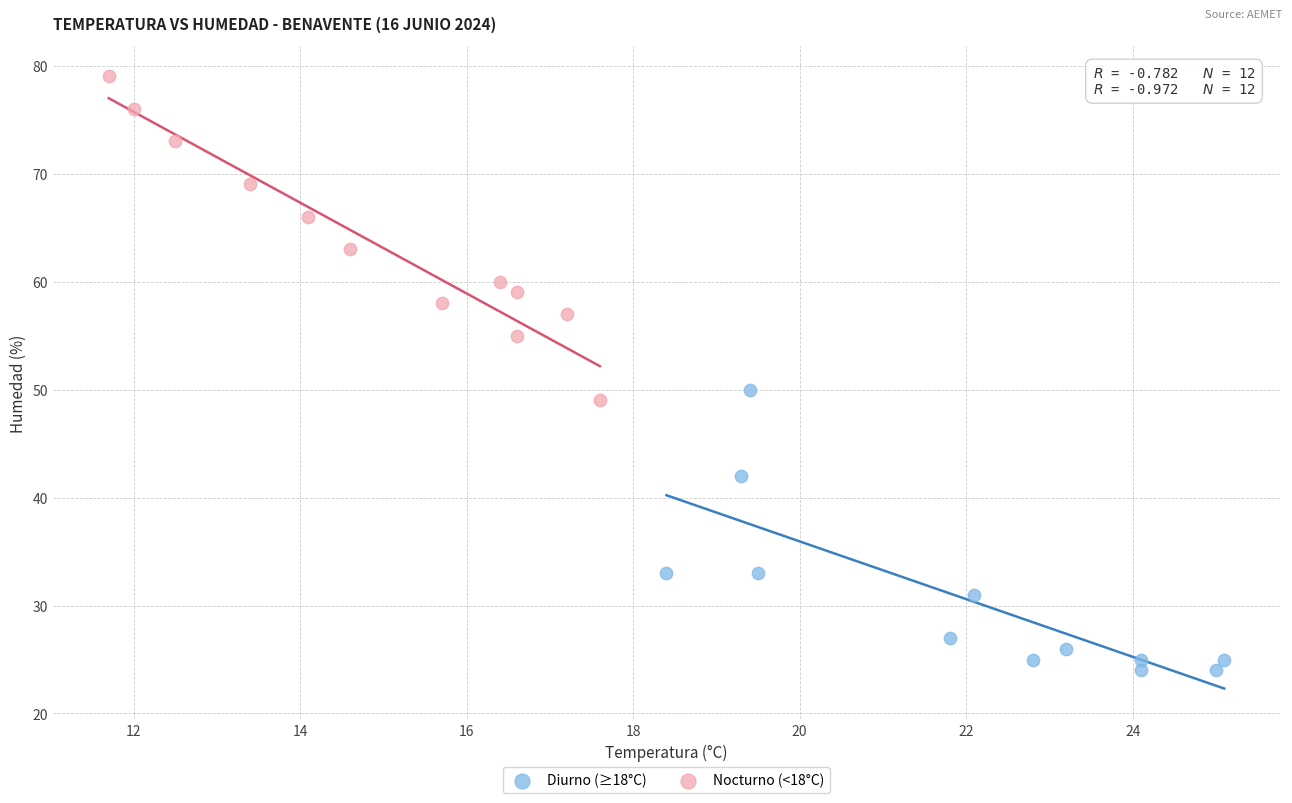

Which series reaches the maximum Y coordinate?

Nocturno (<18°C)